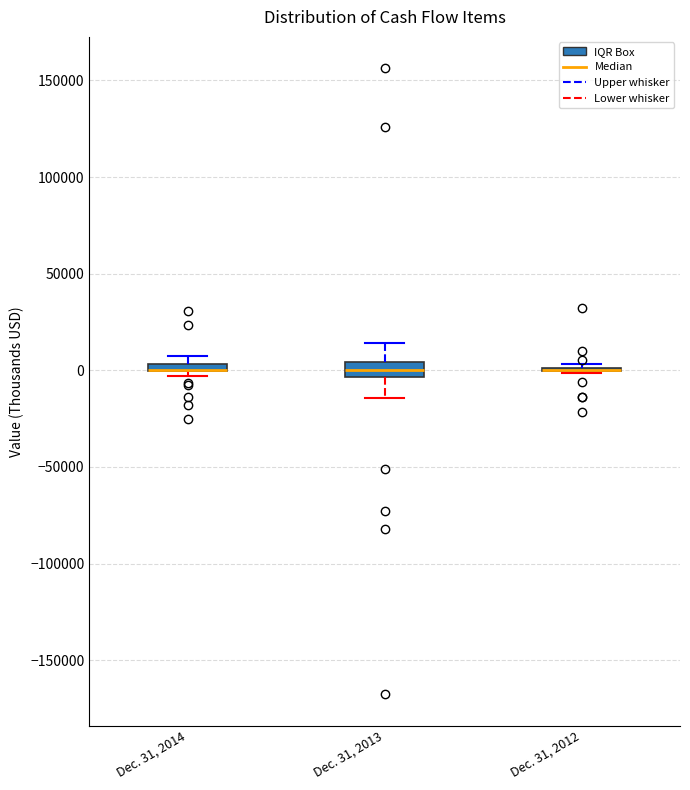

Where does the lower whisker of the box for Dec. 31, 2013 end on the y-axis? The values are not printed on the chart, so give them approximately, as read against the axis.

-15000